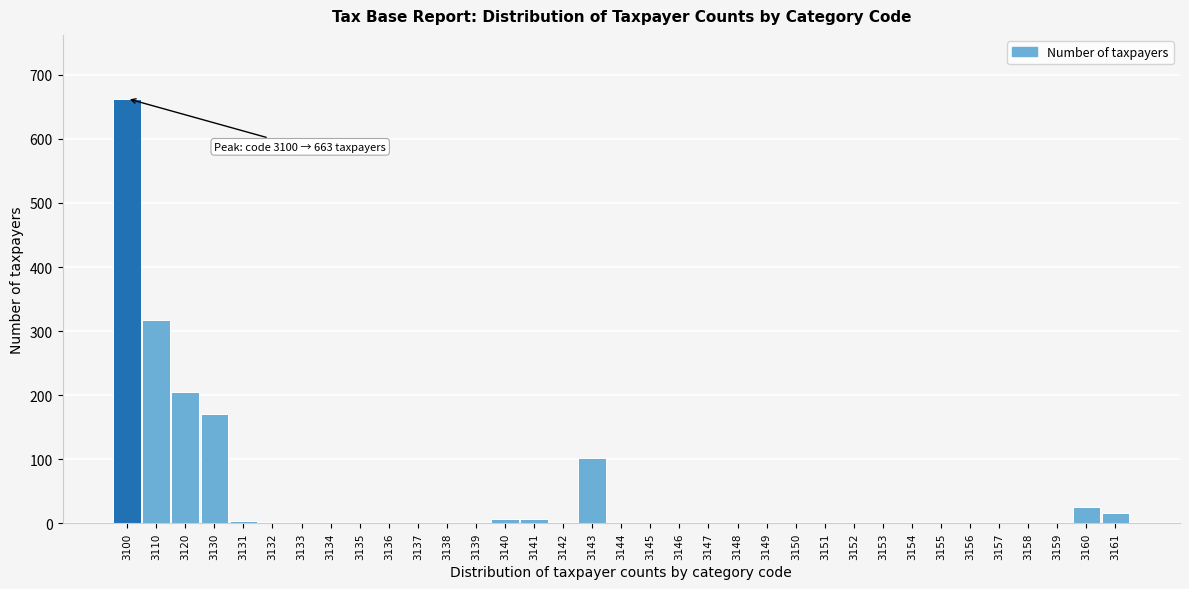

True or false: the data shows 1 at 3145.

True